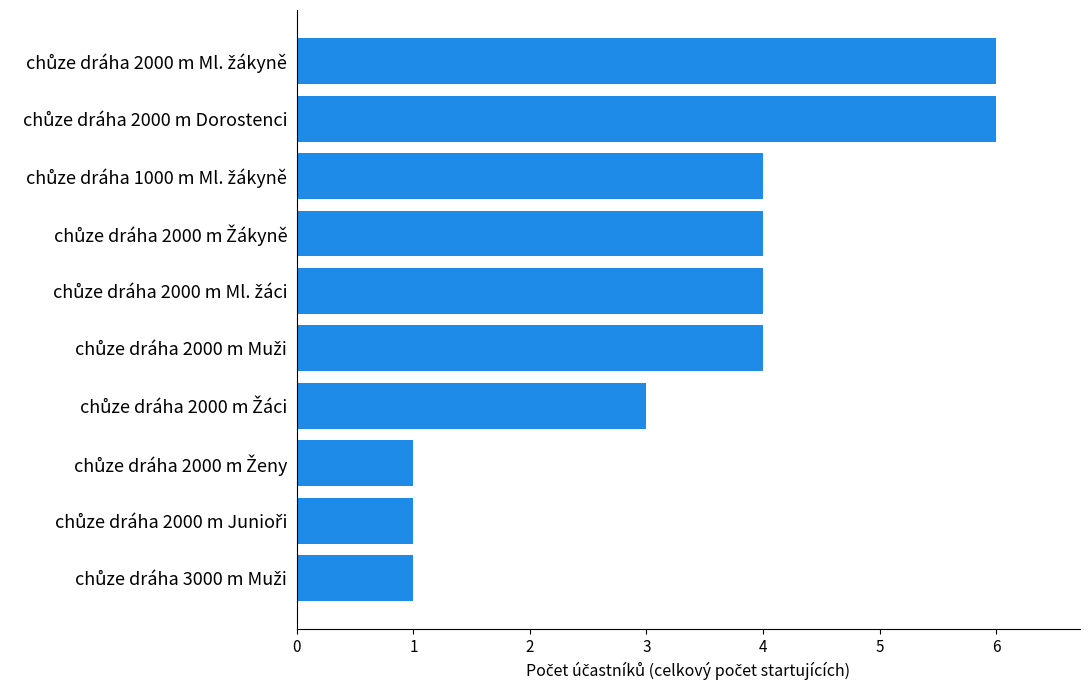

What is the minimum value shown in the chart?

1